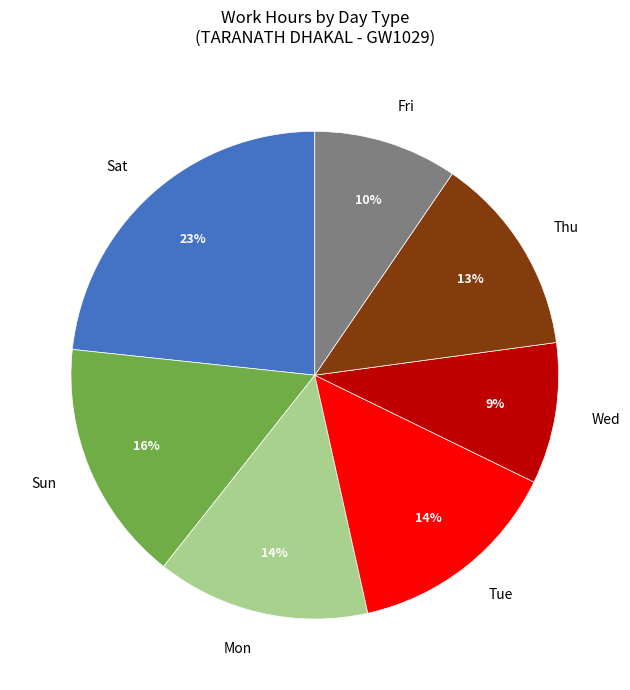

Is there any slice that represents more than half of the pie?

No